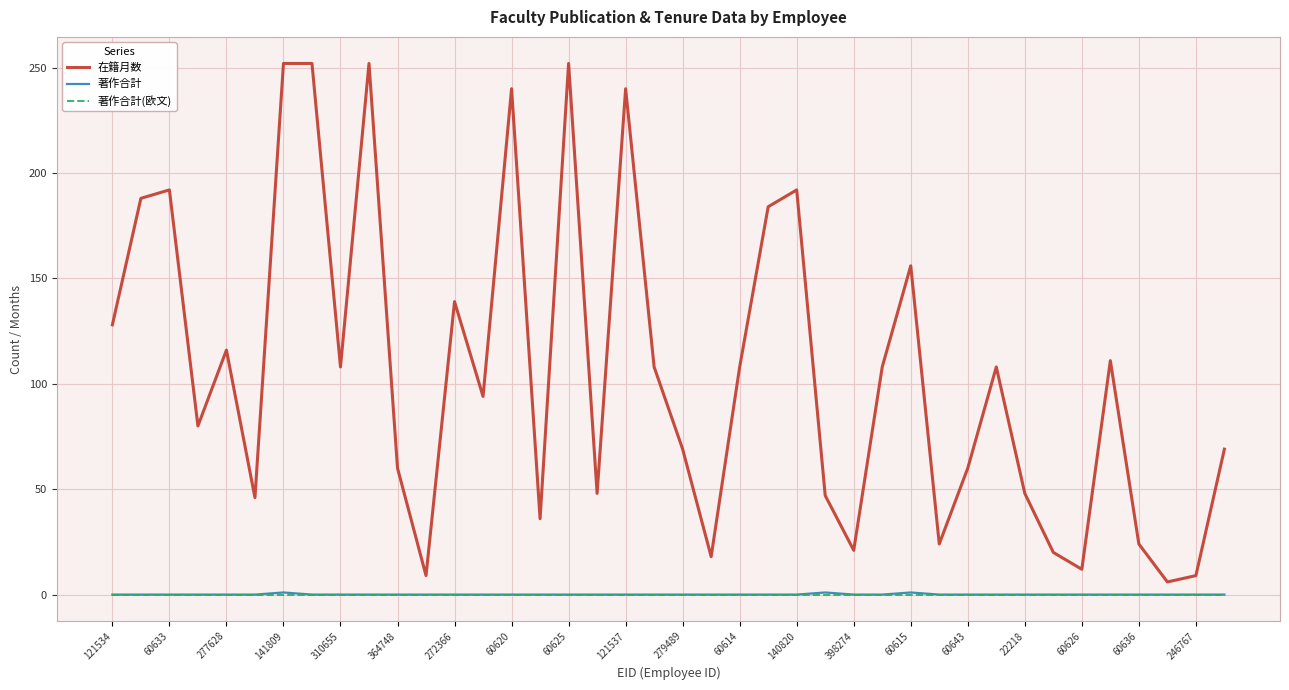

True or false: 著作合計(欧文) and 在籍月数 cross at least once.

False